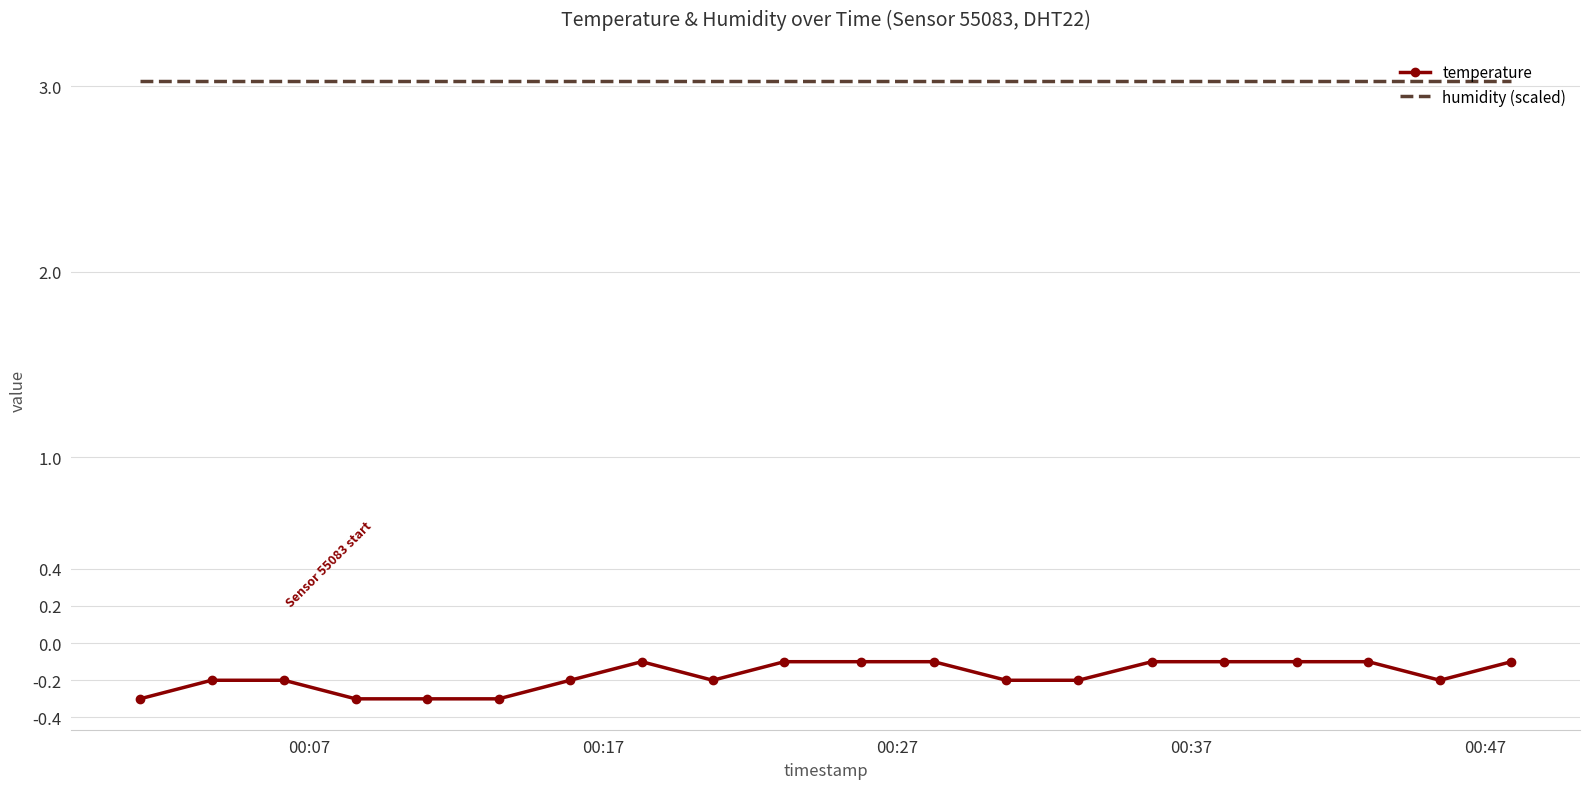

Reading left to right, transcribe all the data shown in this chart.

temperature: -0.3	-0.2	-0.2	-0.3	-0.3	-0.3	-0.2	-0.1	-0.2	-0.1	-0.1	-0.1	-0.2	-0.2	-0.1	-0.1	-0.1	-0.1	-0.2	-0.1
humidity (scaled): 3.0	3.0	3.0	3.0	3.0	3.0	3.0	3.0	3.0	3.0	3.0	3.0	3.0	3.0	3.0	3.0	3.0	3.0	3.0	3.0